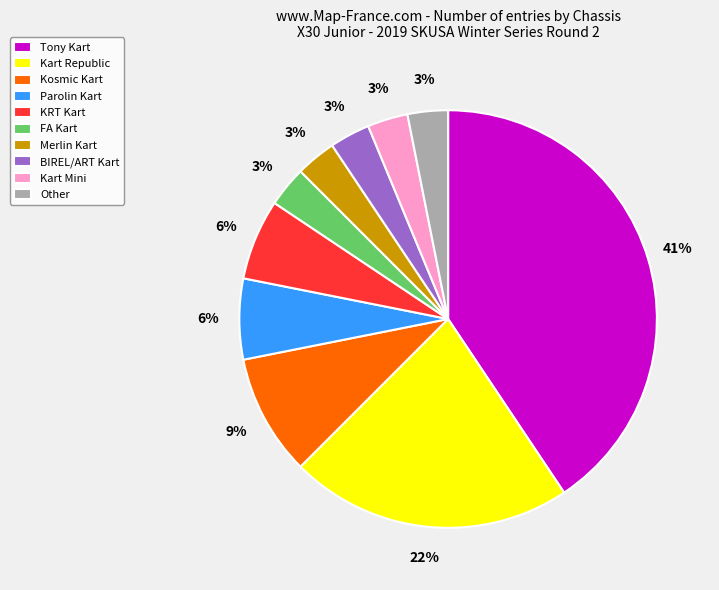

Does Kosmic Kart represent more than half of the total?

No